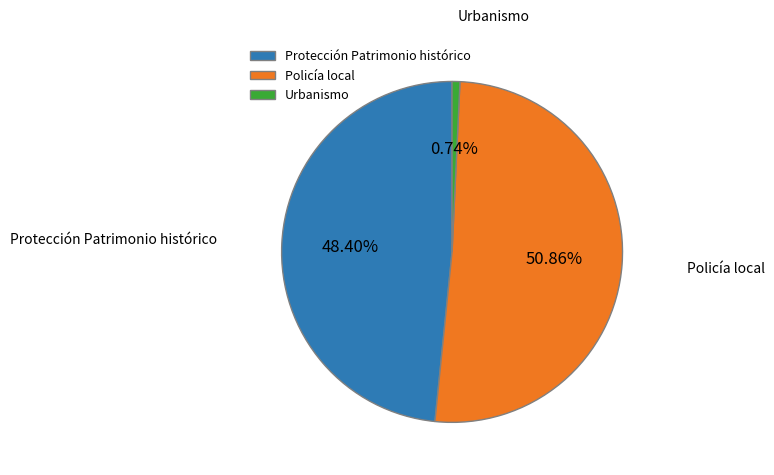

What percentage is NOT represented by Policía local?

49.1%